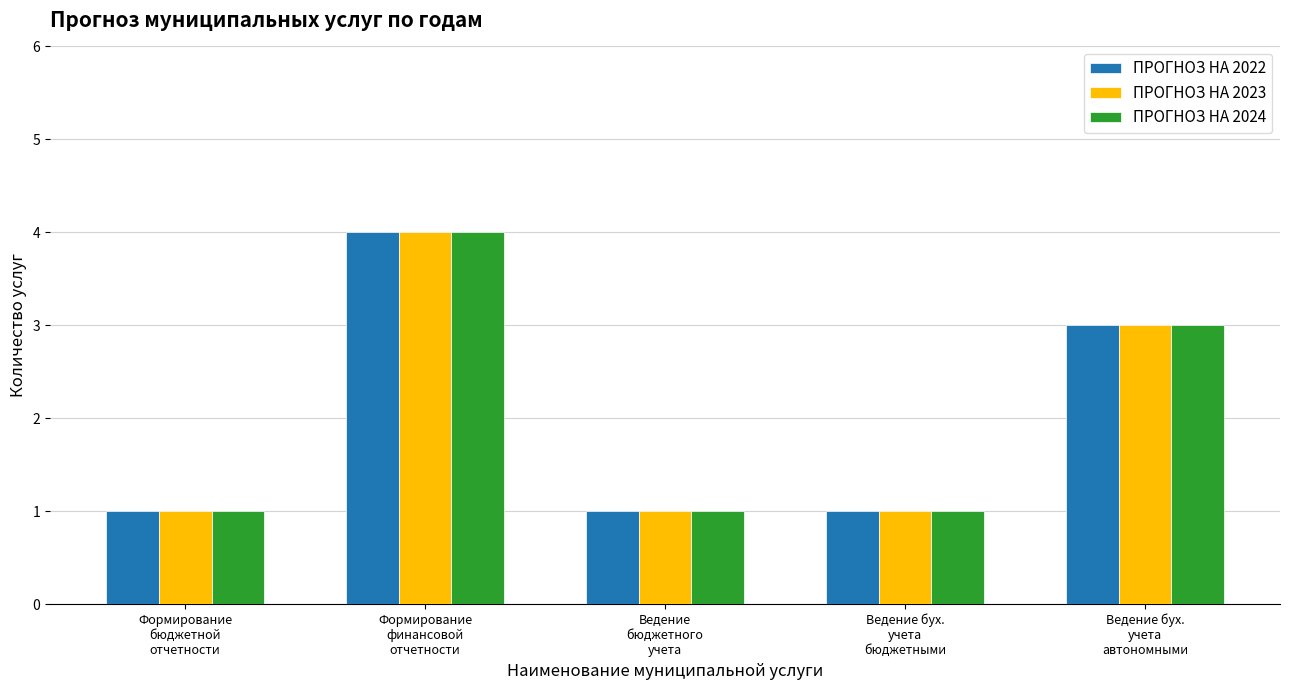

At which category is the sum across all series the highest?

Формирование
финансовой
отчетности